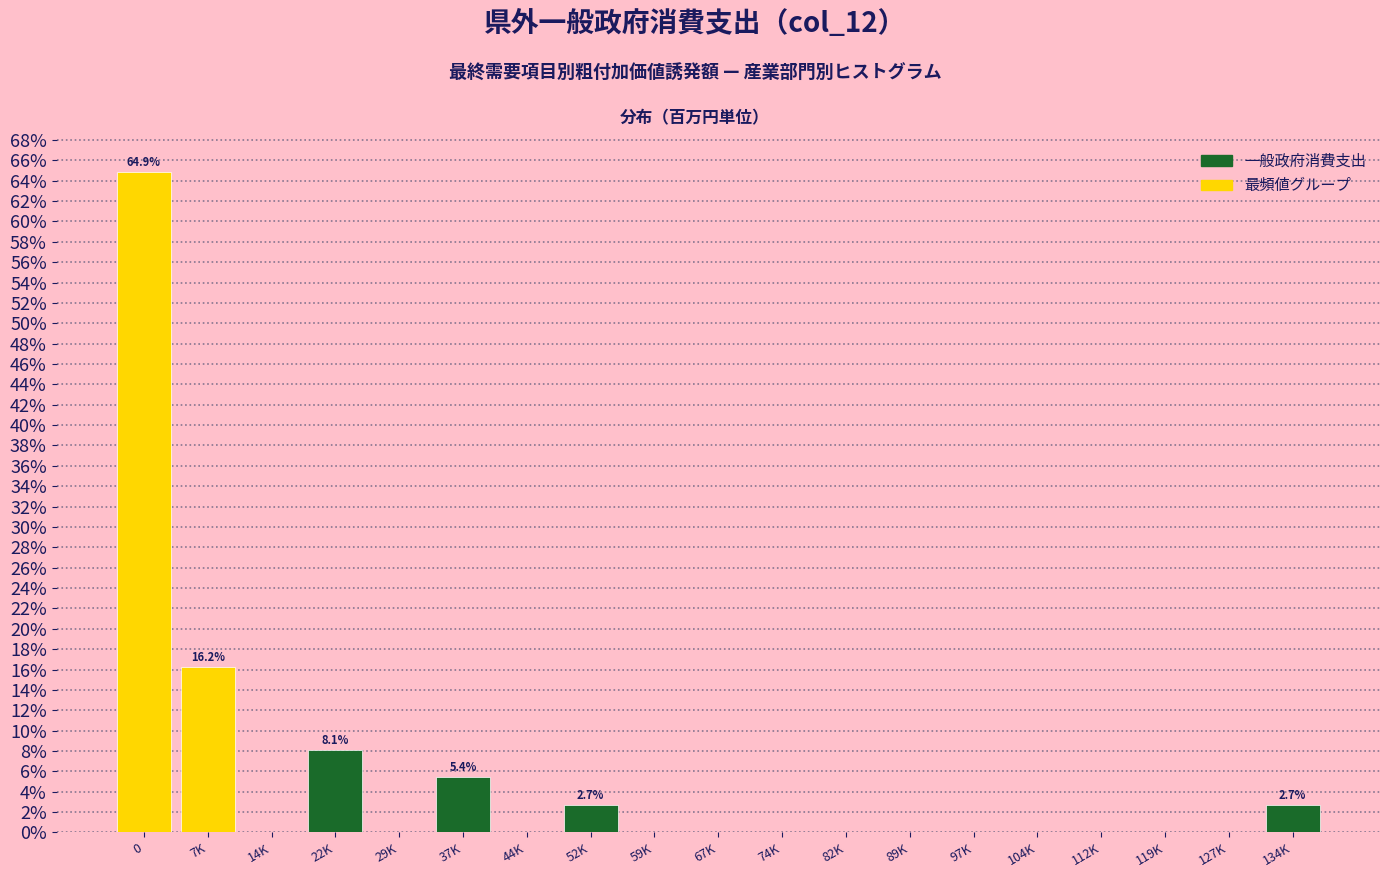

Reading left to right, transcribe all the data shown in this chart.

0=64.9	7K=16.2	14K=0.0	22K=8.1	29K=0.0	37K=5.4	44K=0.0	52K=2.7	59K=0.0	67K=0.0	74K=0.0	82K=0.0	89K=0.0	97K=0.0	104K=0.0	112K=0.0	119K=0.0	127K=0.0	134K=2.7